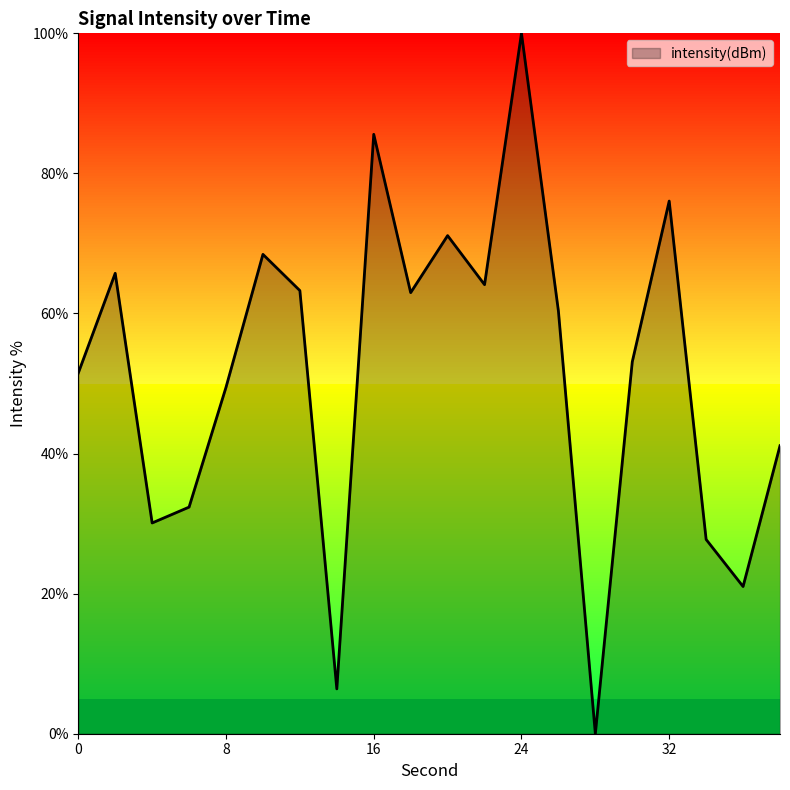

What is the greatest value displayed?

100.0